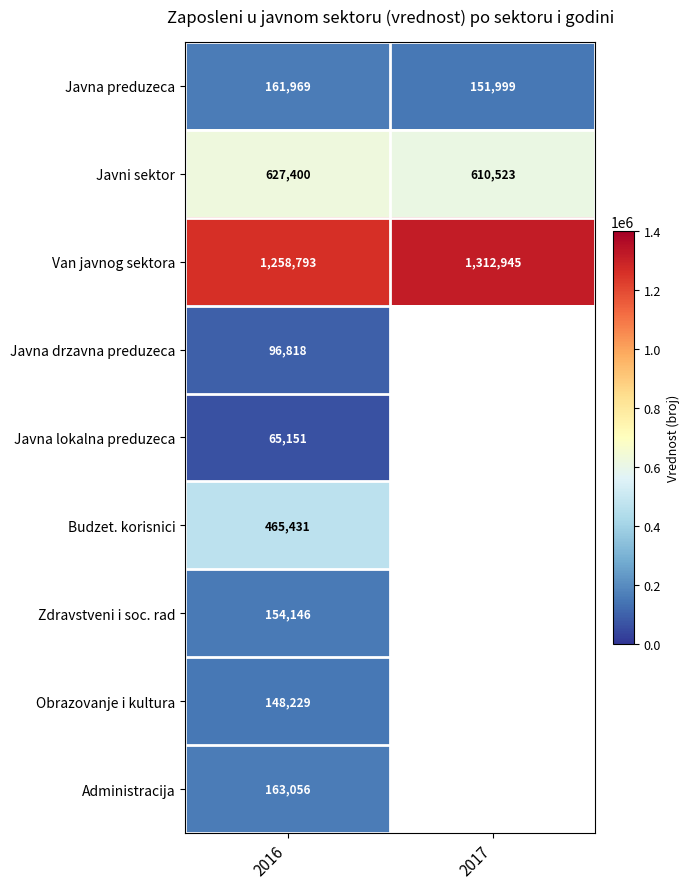

What is the approximate value of Javni sektor at 2017, to the nearest 50?

610500